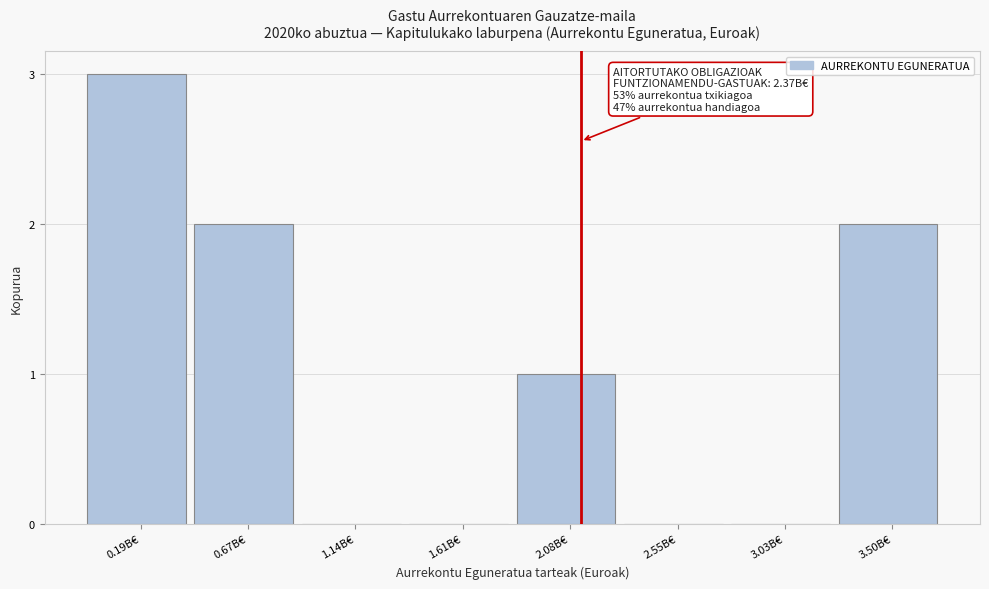

Reading left to right, what are all the values shown in this chart?

0.19B€=3	0.67B€=2	1.14B€=0	1.61B€=0	2.08B€=1	2.55B€=0	3.03B€=0	3.50B€=2